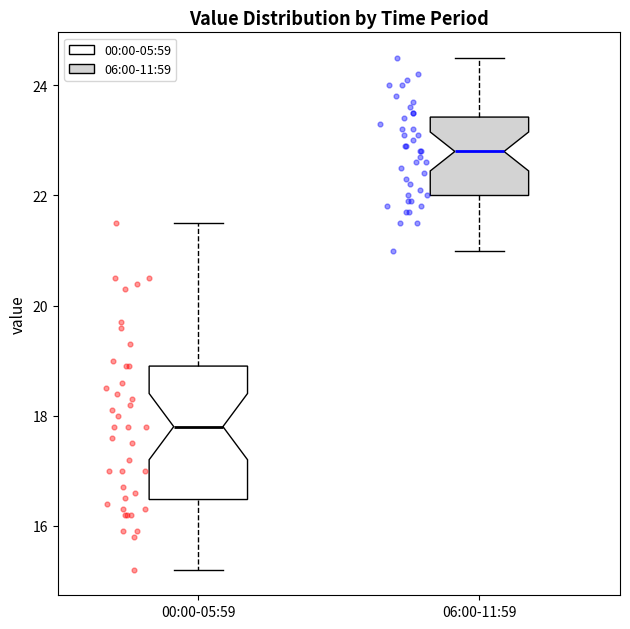

Comparing the boxes themselves (not the whiskers), which one is the tallest?

00:00-05:59